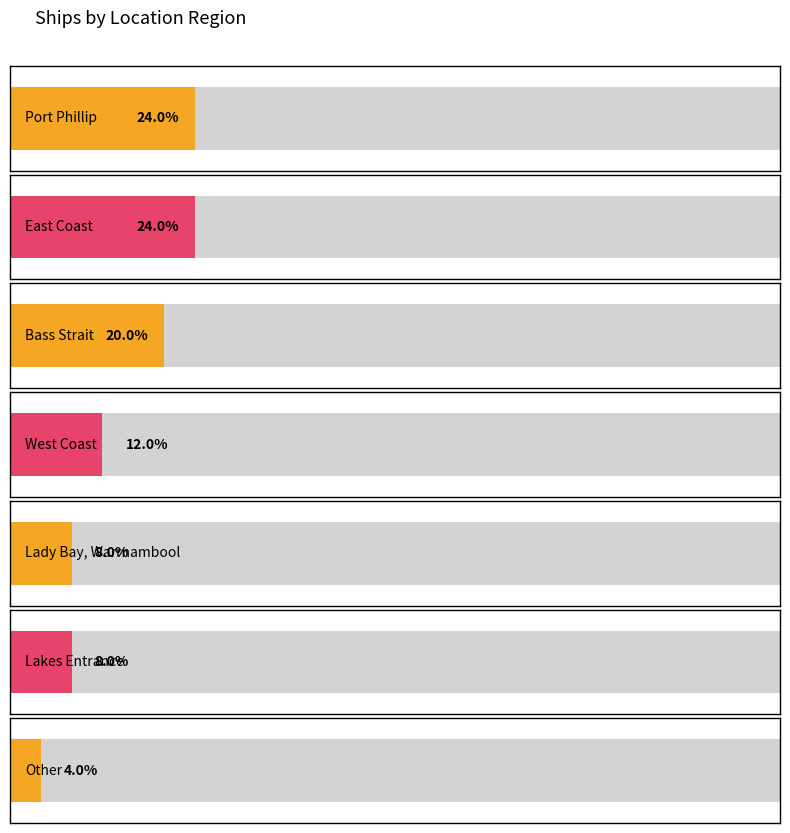

Rank the categories by value from lowest to highest.

Other, Lady Bay, Warrnambool, Lakes Entrance, West Coast, Bass Strait, Port Phillip, East Coast